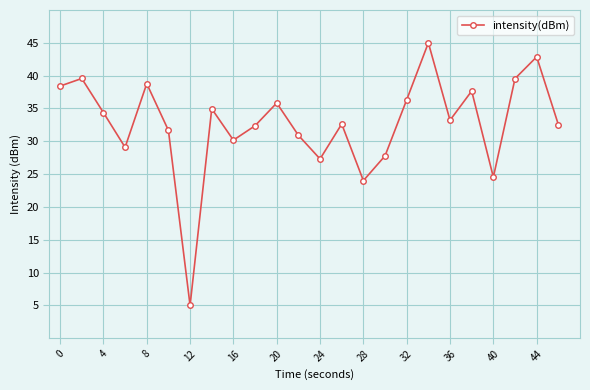

What is the average value?

32.7